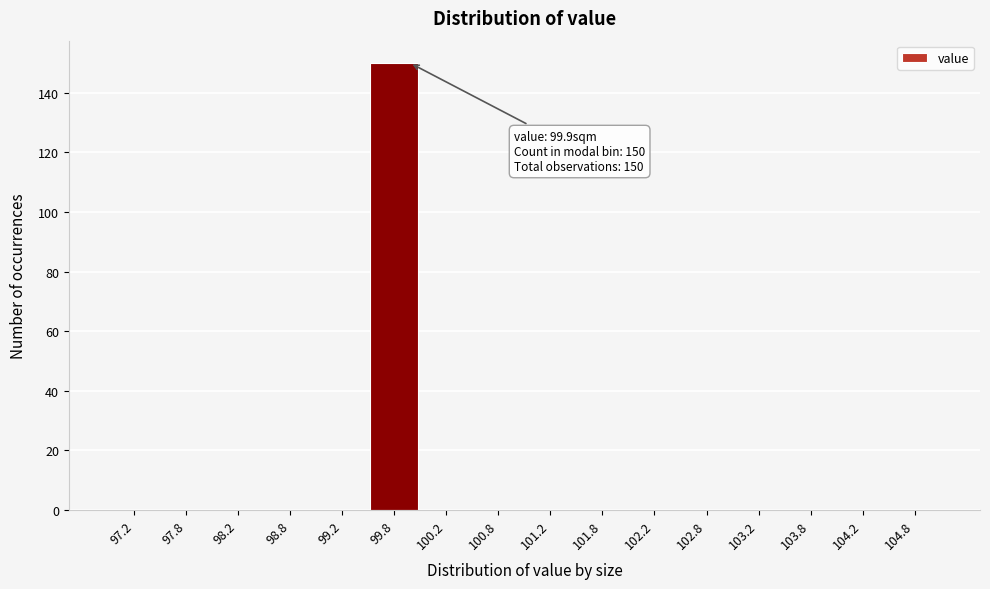

Over which range of the x-axis is the bar tallest?

99.5 to 100.0